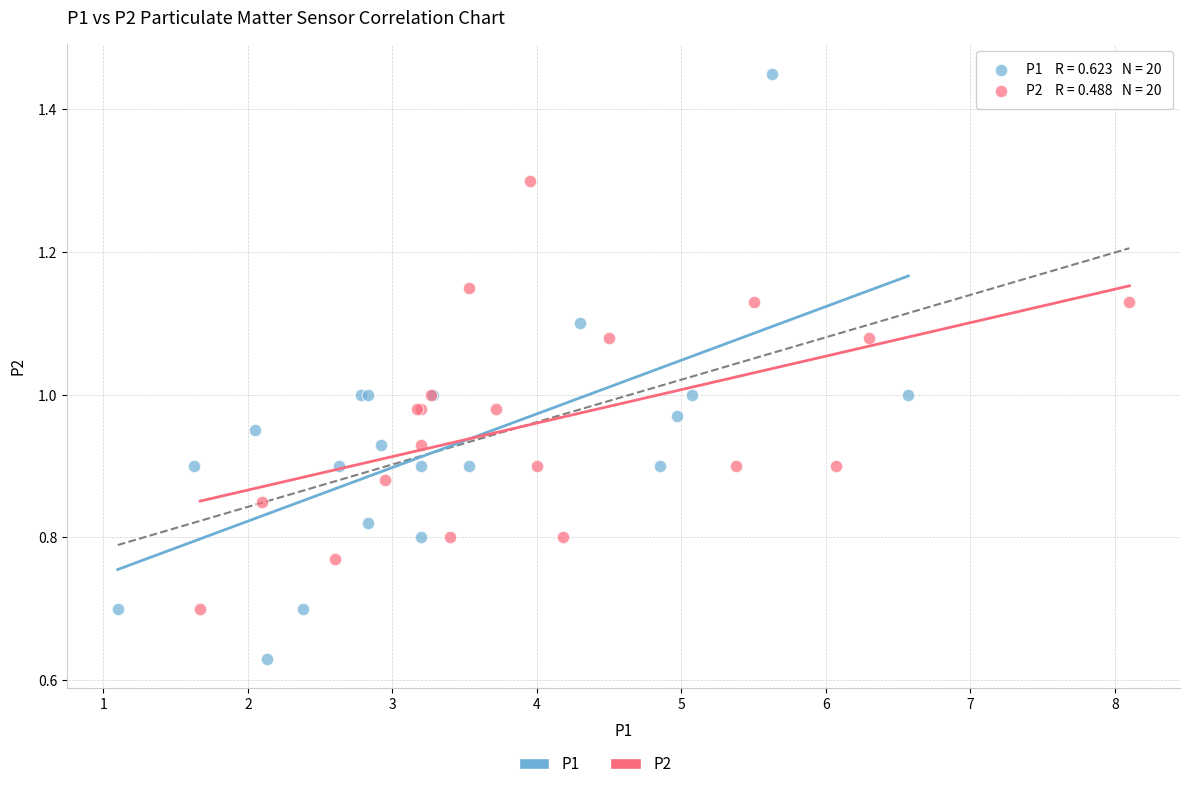

Which series has the largest Y range (max minus min)?

P1